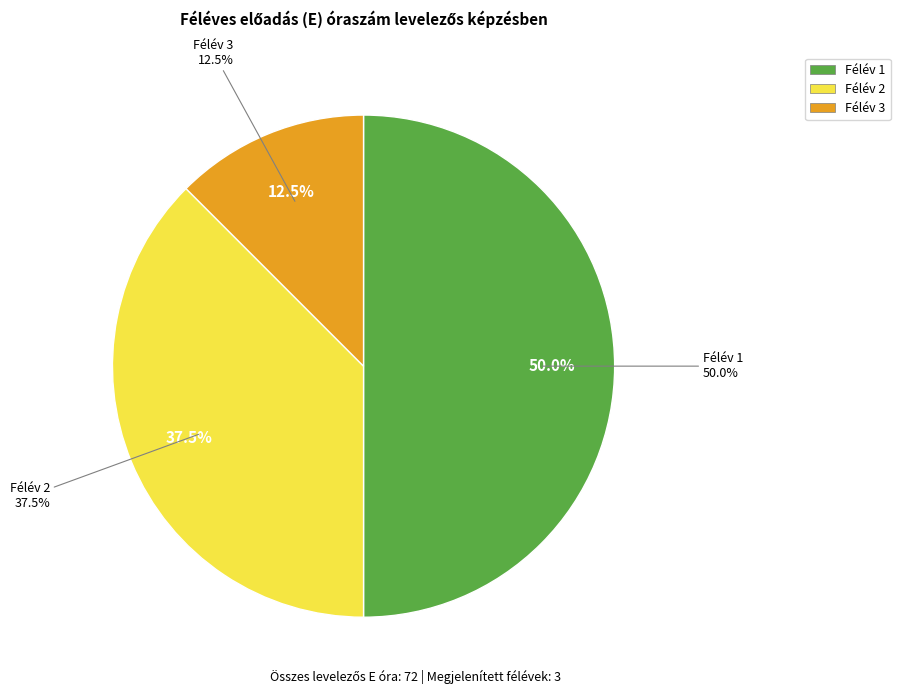

To the nearest percent, what is the combined percentage of Félév 3 and Félév 2?

50%